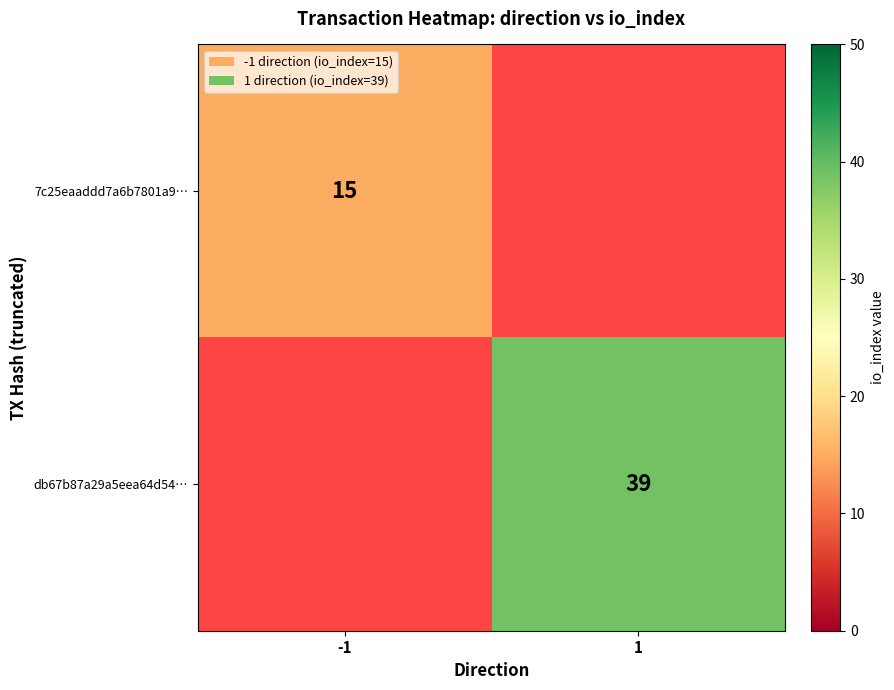

Is the value of db67b87a29a5eea64d54… at 1 greater than the value of 7c25eaaddd7a6b7801a9… at -1?

Yes